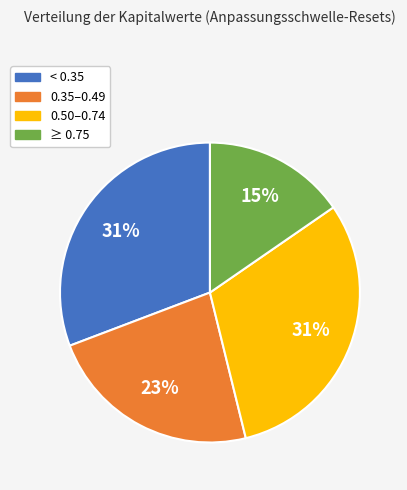

To the nearest percent, what is the average slice percentage?

25%